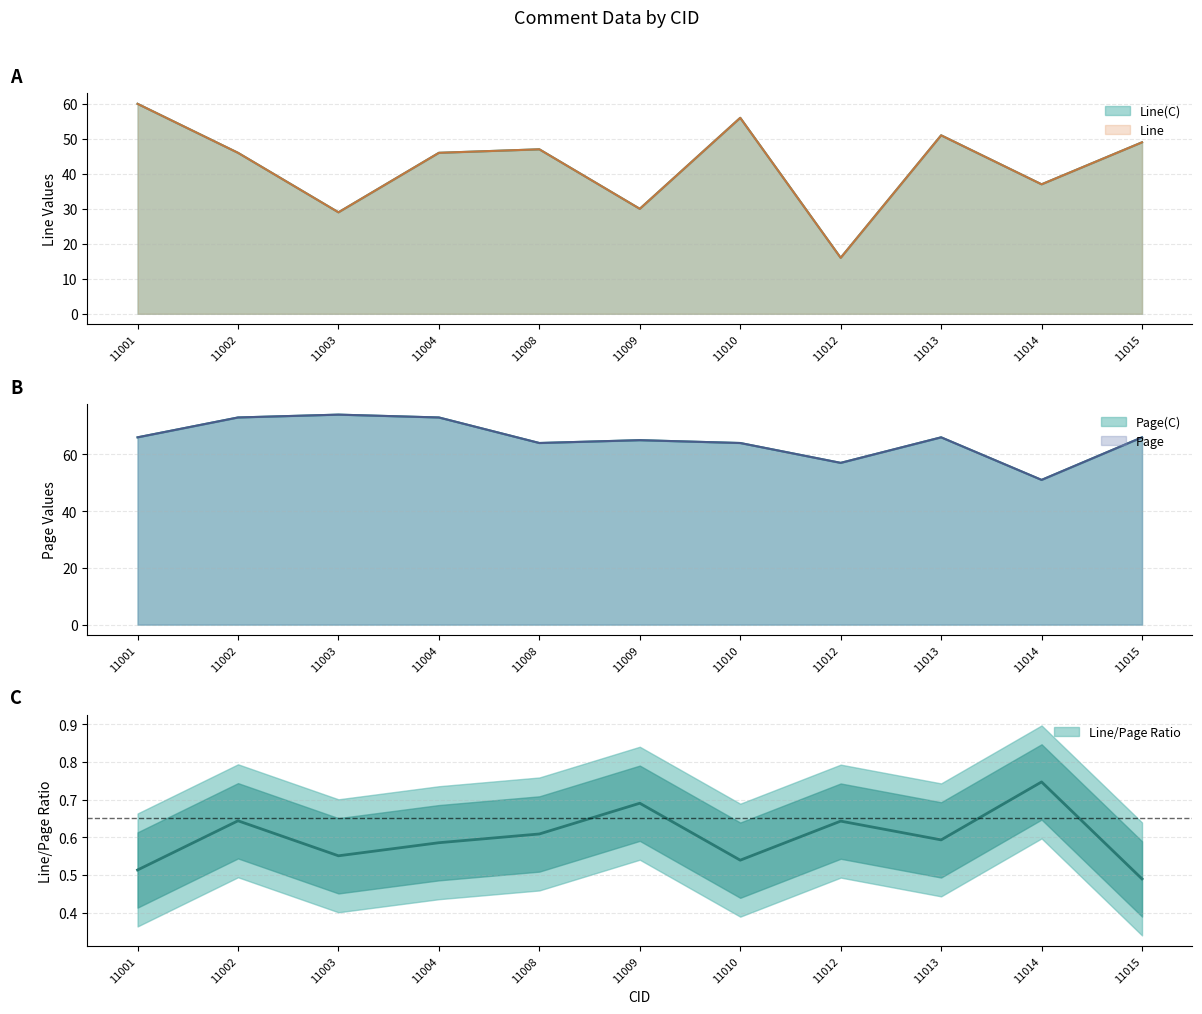

True or false: Page has a value of 19 at 11008.

False